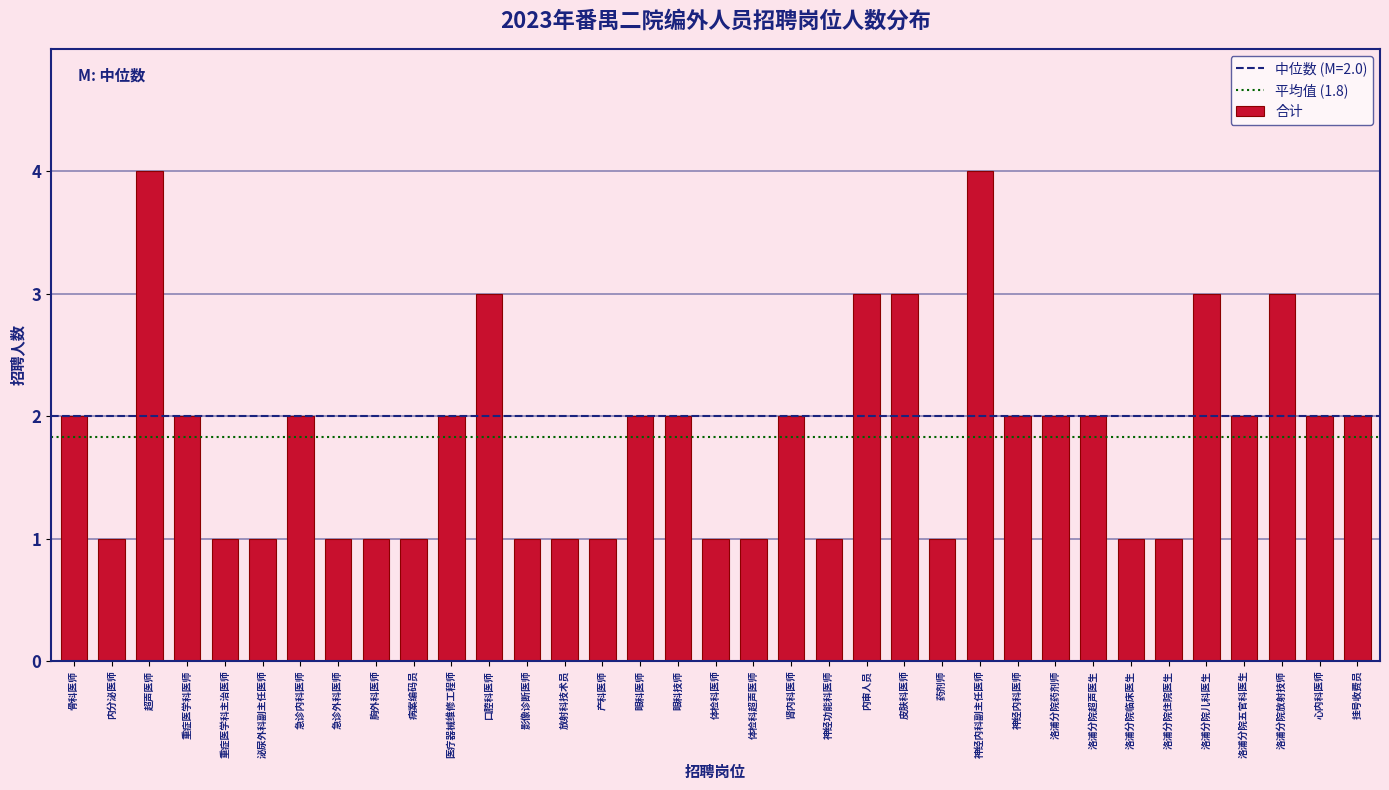

Which has a higher value, 眼科医师 or 影像诊断医师?

眼科医师